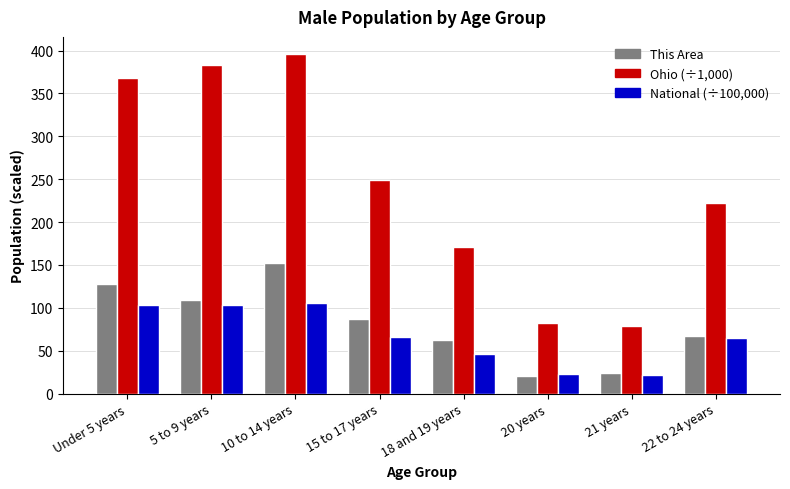

How many bars are there in total?

24